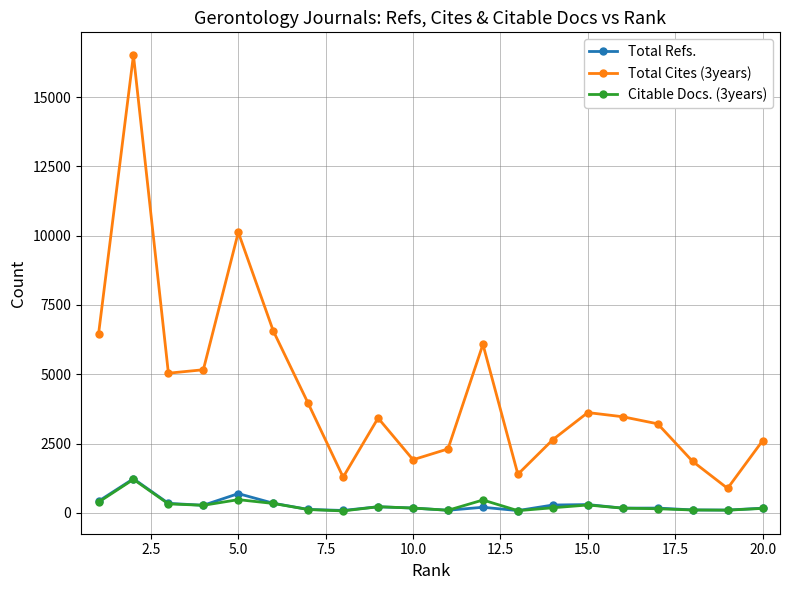

What is the greatest value displayed?

16515